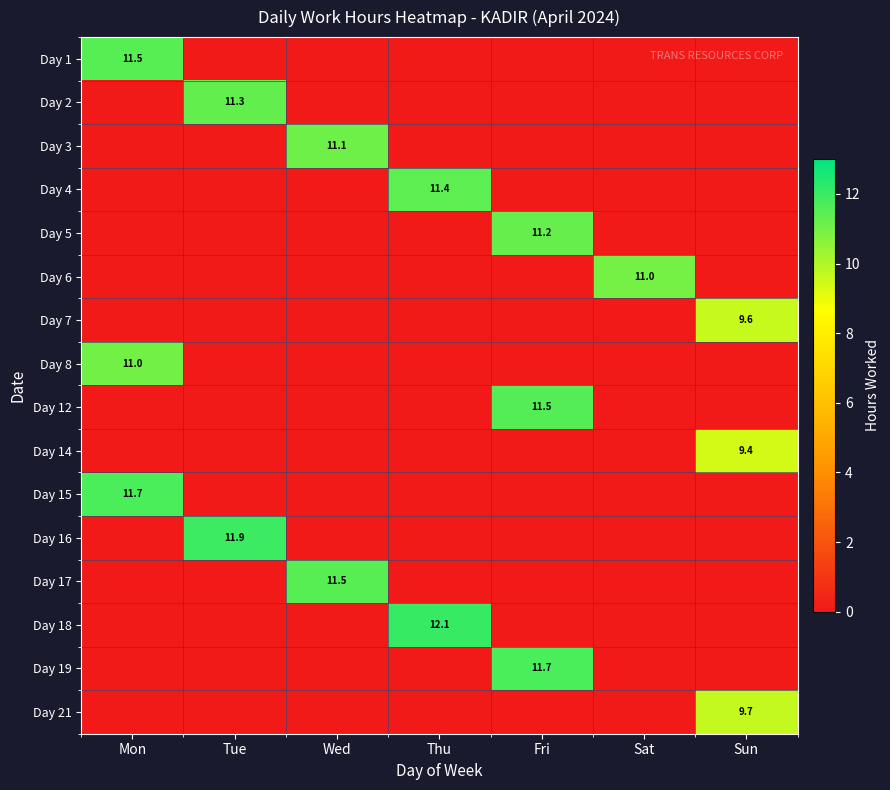

The value of Day 15 at Mon is 11.7. True or false?

True